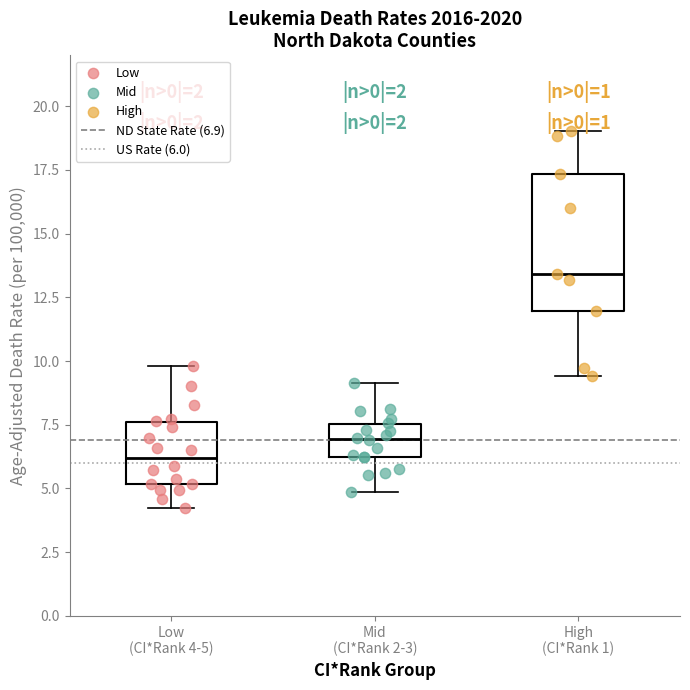

Which box has the lowest median line?

Low (CI*Rank 4-5)